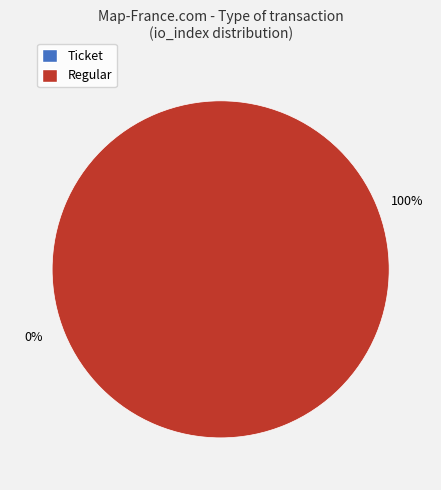

Rank the categories by value from highest to lowest.

Regular, Ticket